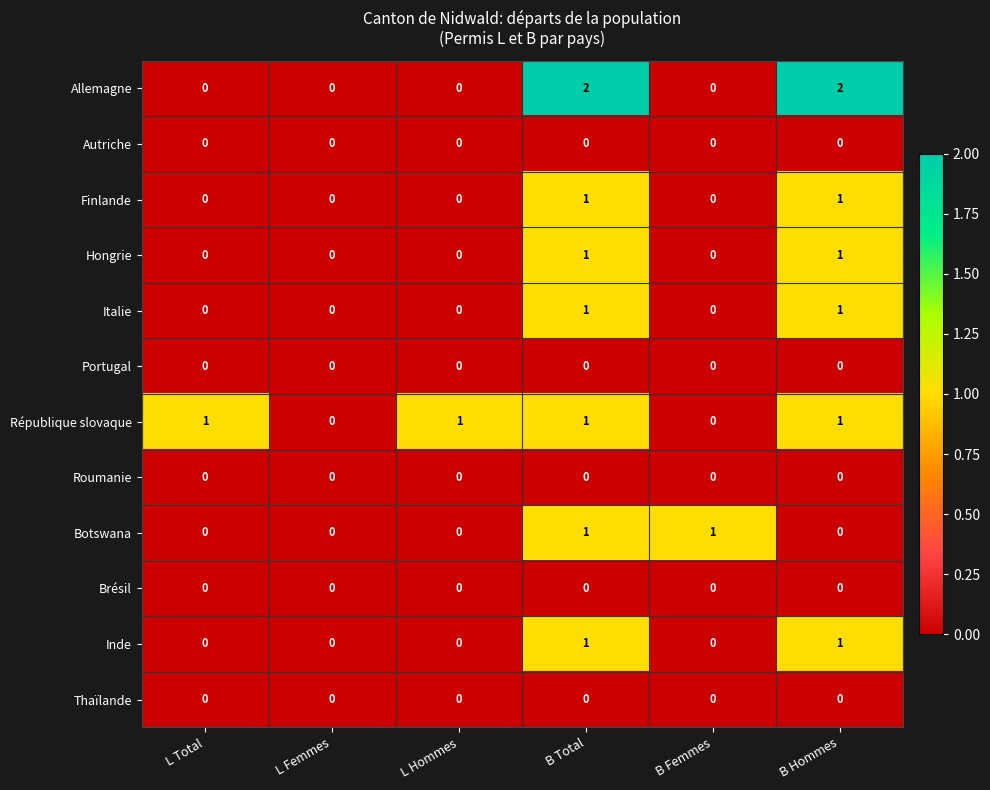

Which series changed the most between L Femmes and B Femmes?

Botswana